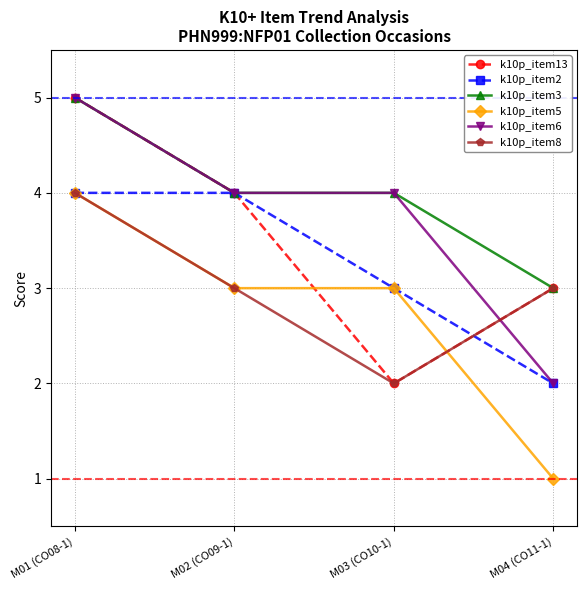

At which category is the sum across all series the highest?

M01 (CO08-1)